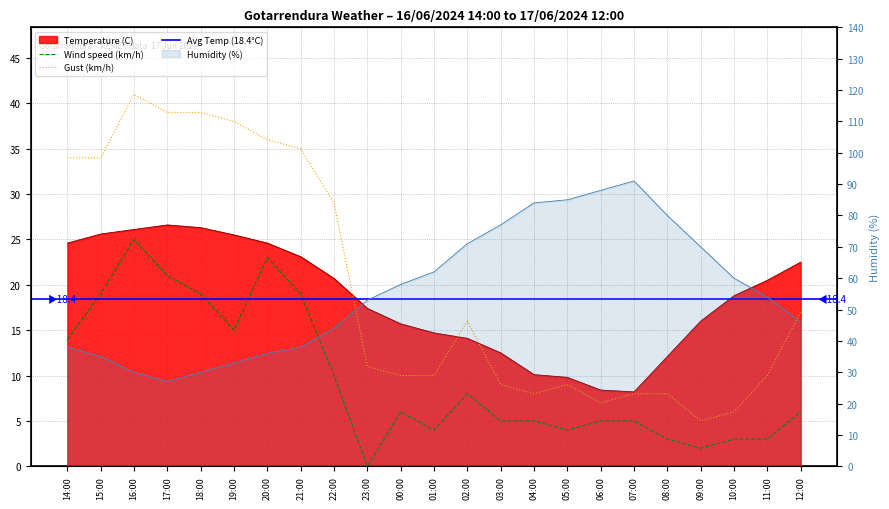

The value of Temperature (C) at 07:00 is 8.2. True or false?

True